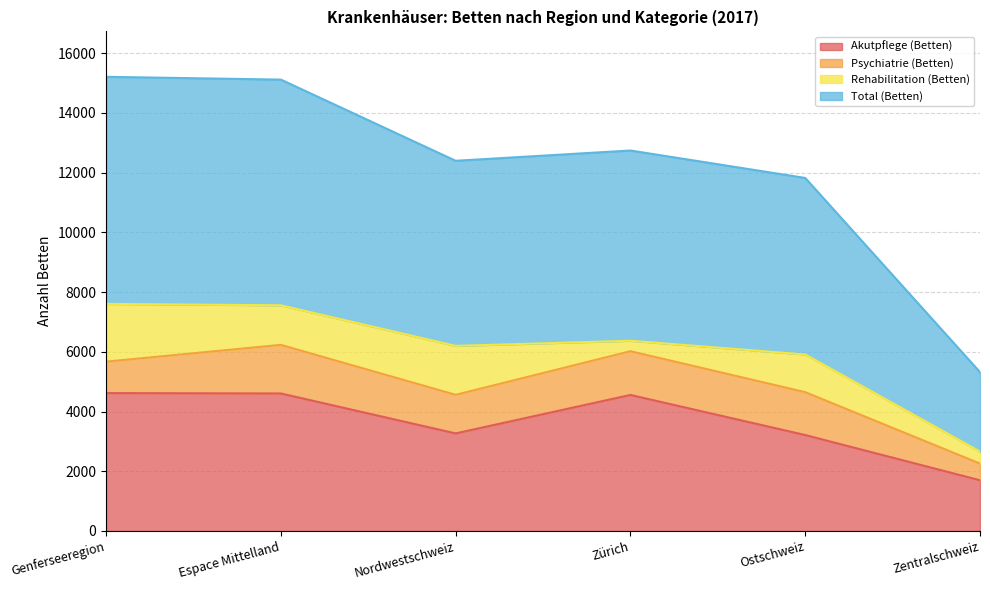

At which category does Akutpflege (Betten) reach its first local valley?

Nordwestschweiz